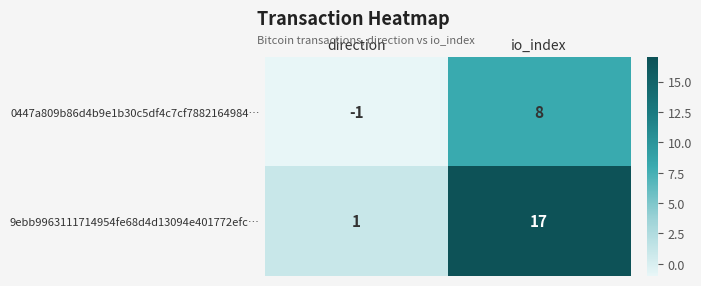

Which series has the widest spread of values?

9ebb9963111714954fe68d4d13094e401772efc…